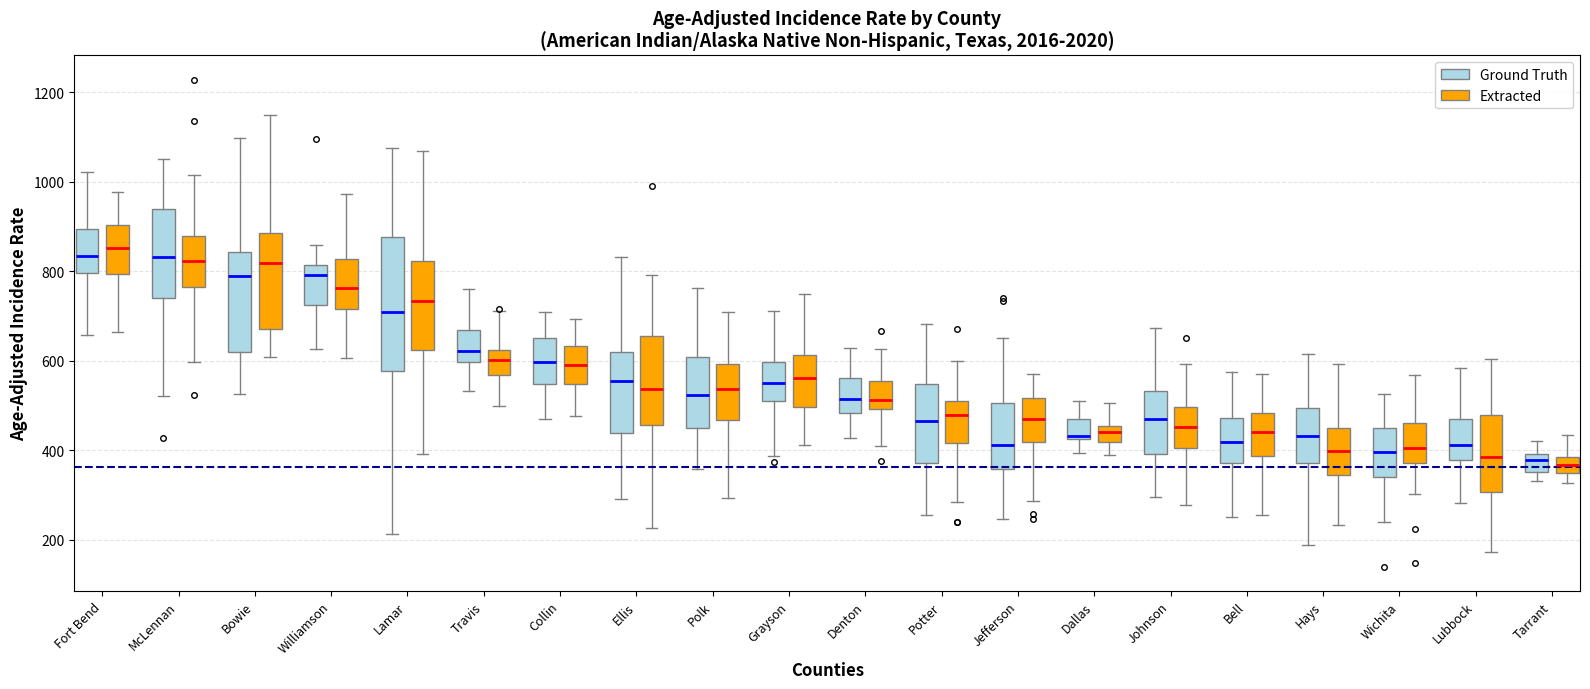

Reading left to right, transcribe this box plot: for each box, give where its median line is, the range the box spans, and where its two whiskers end, as read against the y-axis. The values are not printed on the chart, so give them approximately, as read against the axis.

Fort Bend (Ground Truth): median 840, box 800 to 900, whiskers 660 to 1020
Fort Bend (Extracted): median 860, box 800 to 900, whiskers 660 to 980
McLennan (Ground Truth): median 840, box 740 to 940, whiskers 520 to 1040
McLennan (Extracted): median 820, box 760 to 880, whiskers 600 to 1020
Bowie (Ground Truth): median 780, box 620 to 840, whiskers 520 to 1100
Bowie (Extracted): median 820, box 680 to 880, whiskers 600 to 1140
Williamson (Ground Truth): median 800, box 720 to 820, whiskers 620 to 860
Williamson (Extracted): median 760, box 720 to 820, whiskers 600 to 980
Lamar (Ground Truth): median 700, box 580 to 880, whiskers 220 to 1080
Lamar (Extracted): median 740, box 620 to 820, whiskers 400 to 1060
Travis (Ground Truth): median 620, box 600 to 660, whiskers 540 to 760
Travis (Extracted): median 600, box 560 to 620, whiskers 500 to 720
Collin (Ground Truth): median 600, box 540 to 640, whiskers 460 to 700
Collin (Extracted): median 600, box 540 to 640, whiskers 480 to 700
Ellis (Ground Truth): median 560, box 440 to 620, whiskers 300 to 840
Ellis (Extracted): median 540, box 460 to 660, whiskers 220 to 800
Polk (Ground Truth): median 520, box 440 to 600, whiskers 360 to 760
Polk (Extracted): median 540, box 460 to 600, whiskers 300 to 700
Grayson (Ground Truth): median 560, box 500 to 600, whiskers 380 to 720
Grayson (Extracted): median 560, box 500 to 620, whiskers 420 to 740
Denton (Ground Truth): median 520, box 480 to 560, whiskers 420 to 620
Denton (Extracted): median 520, box 500 to 560, whiskers 400 to 620
Potter (Ground Truth): median 460, box 380 to 540, whiskers 260 to 680
Potter (Extracted): median 480, box 420 to 500, whiskers 280 to 600
Jefferson (Ground Truth): median 420, box 360 to 500, whiskers 240 to 640
Jefferson (Extracted): median 480, box 420 to 520, whiskers 280 to 560
Dallas (Ground Truth): median 440, box 420 to 480, whiskers 400 to 520
Dallas (Extracted): median 440, box 420 to 460, whiskers 380 to 500
Johnson (Ground Truth): median 460, box 400 to 540, whiskers 300 to 680
Johnson (Extracted): median 460, box 400 to 500, whiskers 280 to 600
Bell (Ground Truth): median 420, box 380 to 480, whiskers 240 to 580
Bell (Extracted): median 440, box 380 to 480, whiskers 260 to 580
Hays (Ground Truth): median 440, box 380 to 500, whiskers 180 to 620
Hays (Extracted): median 400, box 340 to 460, whiskers 240 to 600
Wichita (Ground Truth): median 400, box 340 to 440, whiskers 240 to 520
Wichita (Extracted): median 400, box 380 to 460, whiskers 300 to 560
Lubbock (Ground Truth): median 420, box 380 to 460, whiskers 280 to 580
Lubbock (Extracted): median 380, box 300 to 480, whiskers 180 to 600
Tarrant (Ground Truth): median 380, box 360 to 400, whiskers 320 to 420
Tarrant (Extracted): median 360, box 340 to 380, whiskers 320 to 440